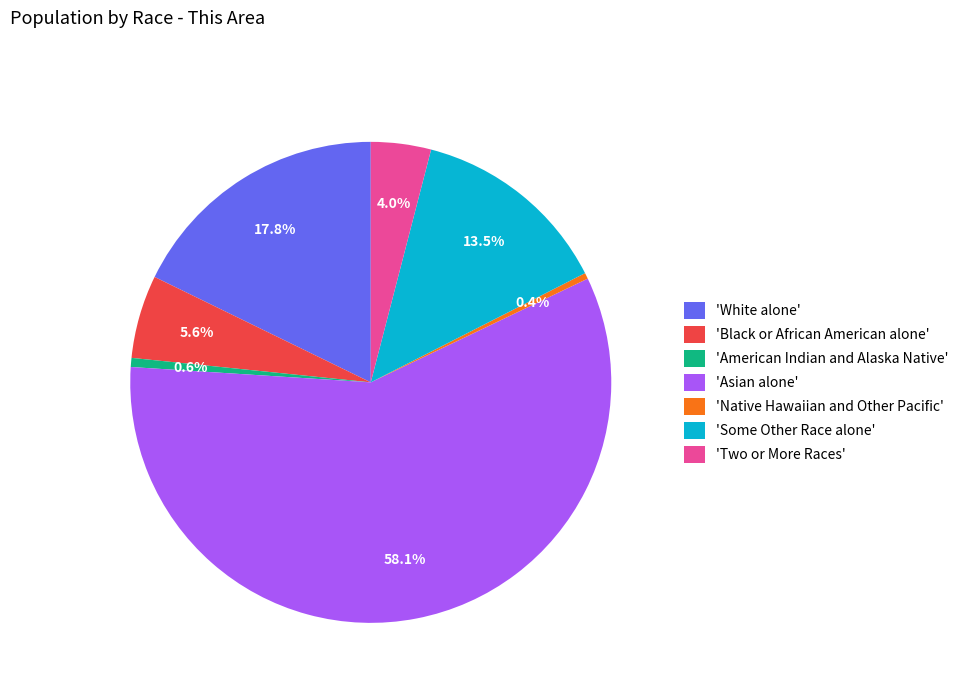

Which category accounts for the majority?

'Asian alone'